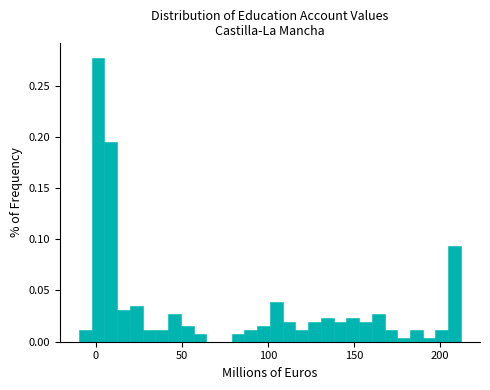

Around what value on the x-axis is the tallest bar? Give the approximate position of its centre, as read against the axis.

0